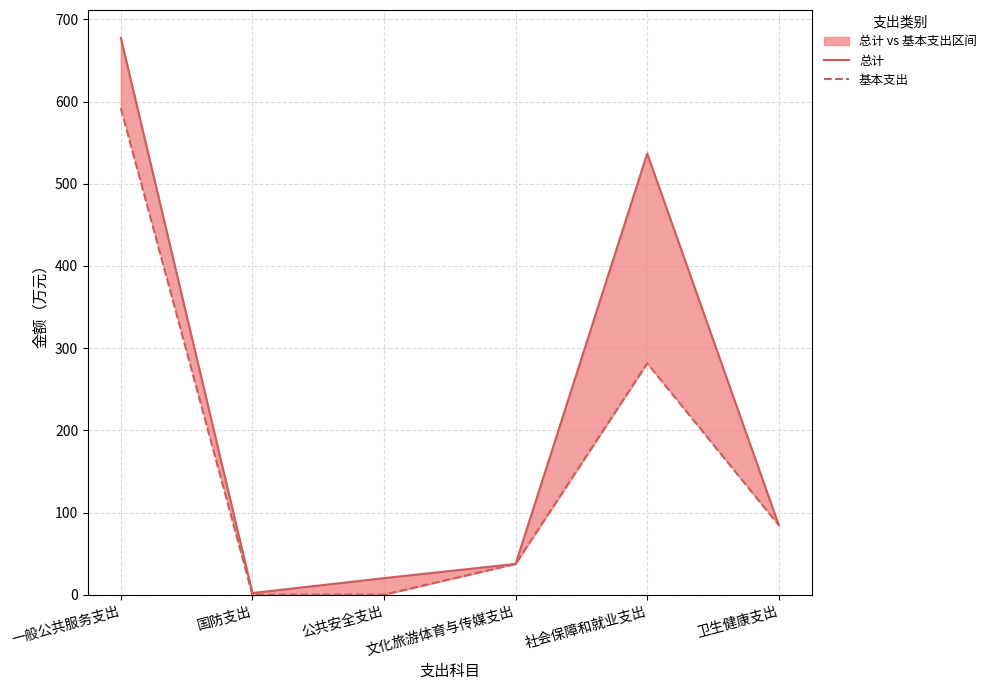

True or false: 总计 and 基本支出 cross at least once.

False